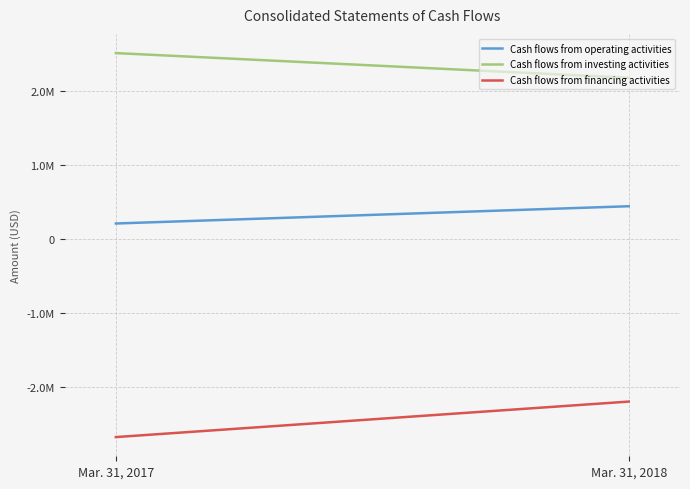

Rank the categories by Cash flows from financing activities value from highest to lowest.

Mar. 31, 2018, Mar. 31, 2017